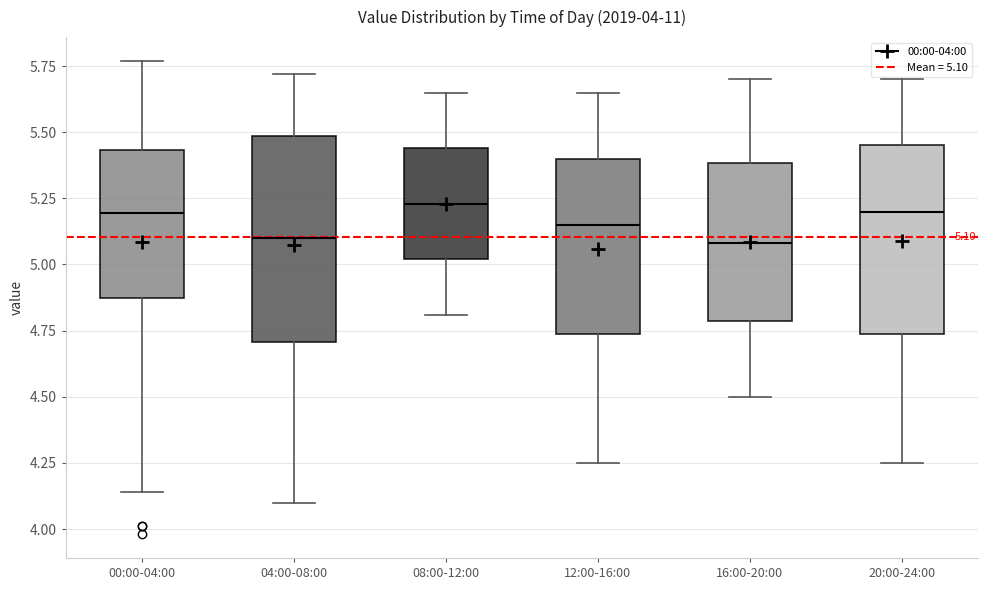

Which box is the tallest, from its lower edge to its upper edge?

04:00-08:00